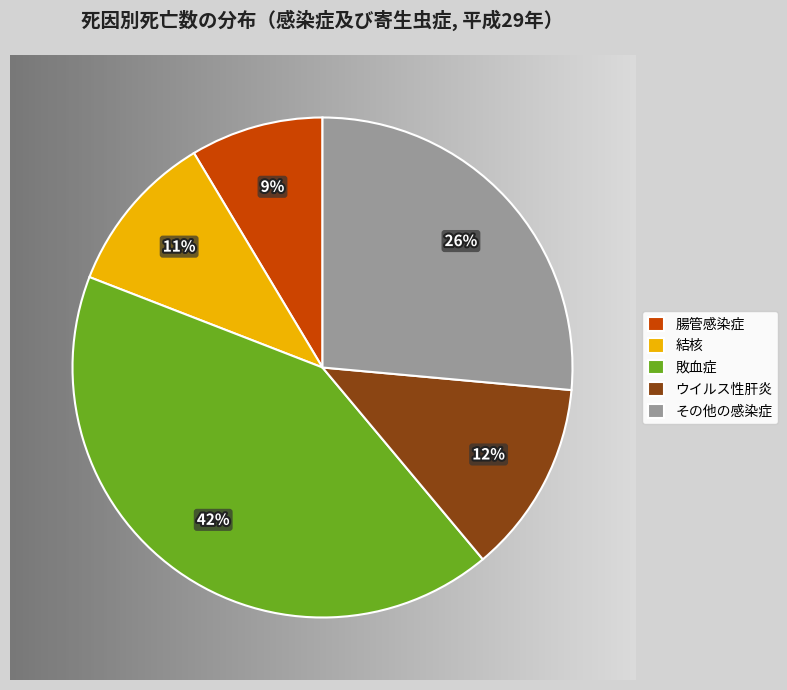

True or false: 総数 accounts for 35% of the total.

False